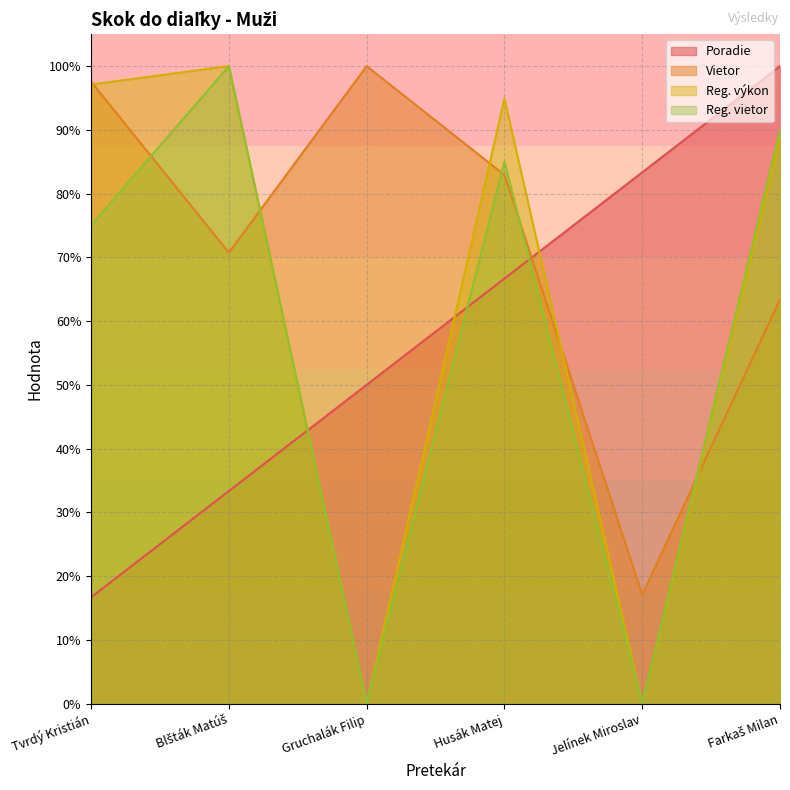

Between Gruchalák Filip and Farkaš Milan, which series saw the biggest shift?

Reg. vietor